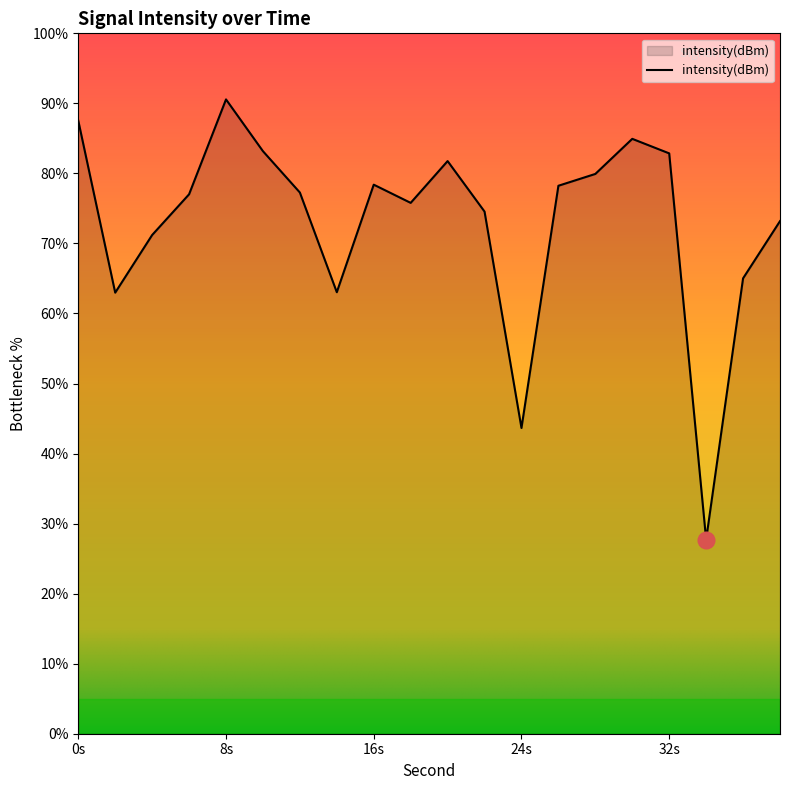

What is the difference between the maximum and minimum values?

62.8